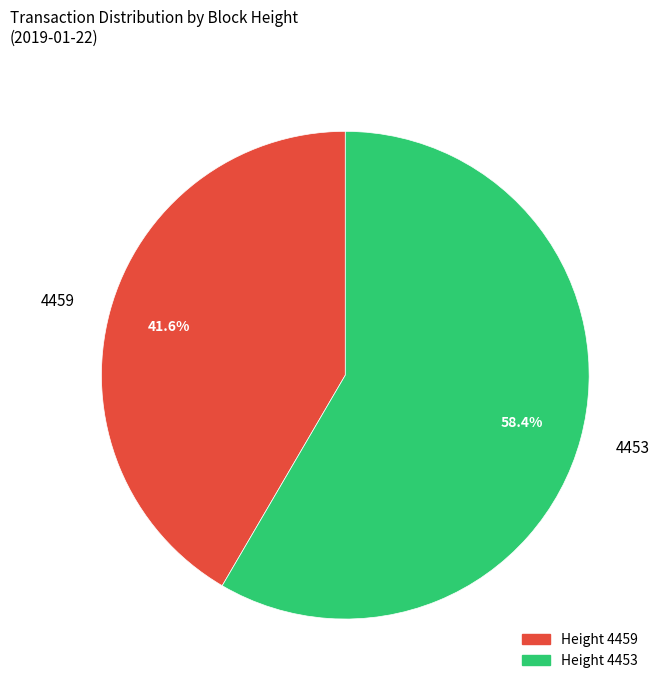

Which category has the smallest portion of the pie?

4459